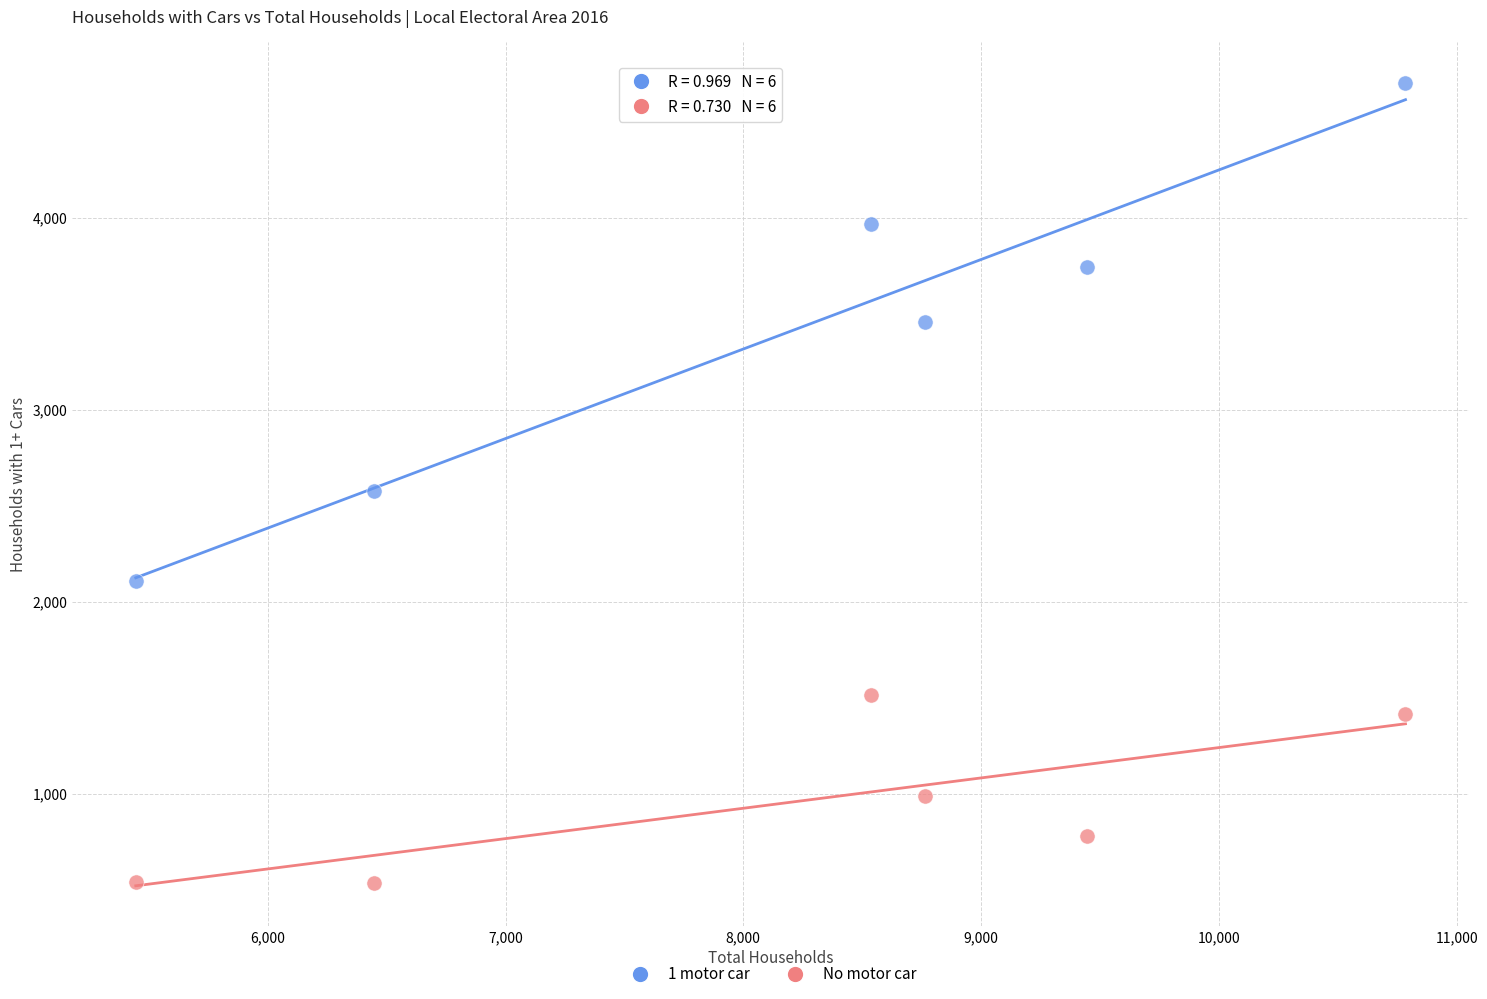

Which series has the widest spread of Y values?

1 motor car